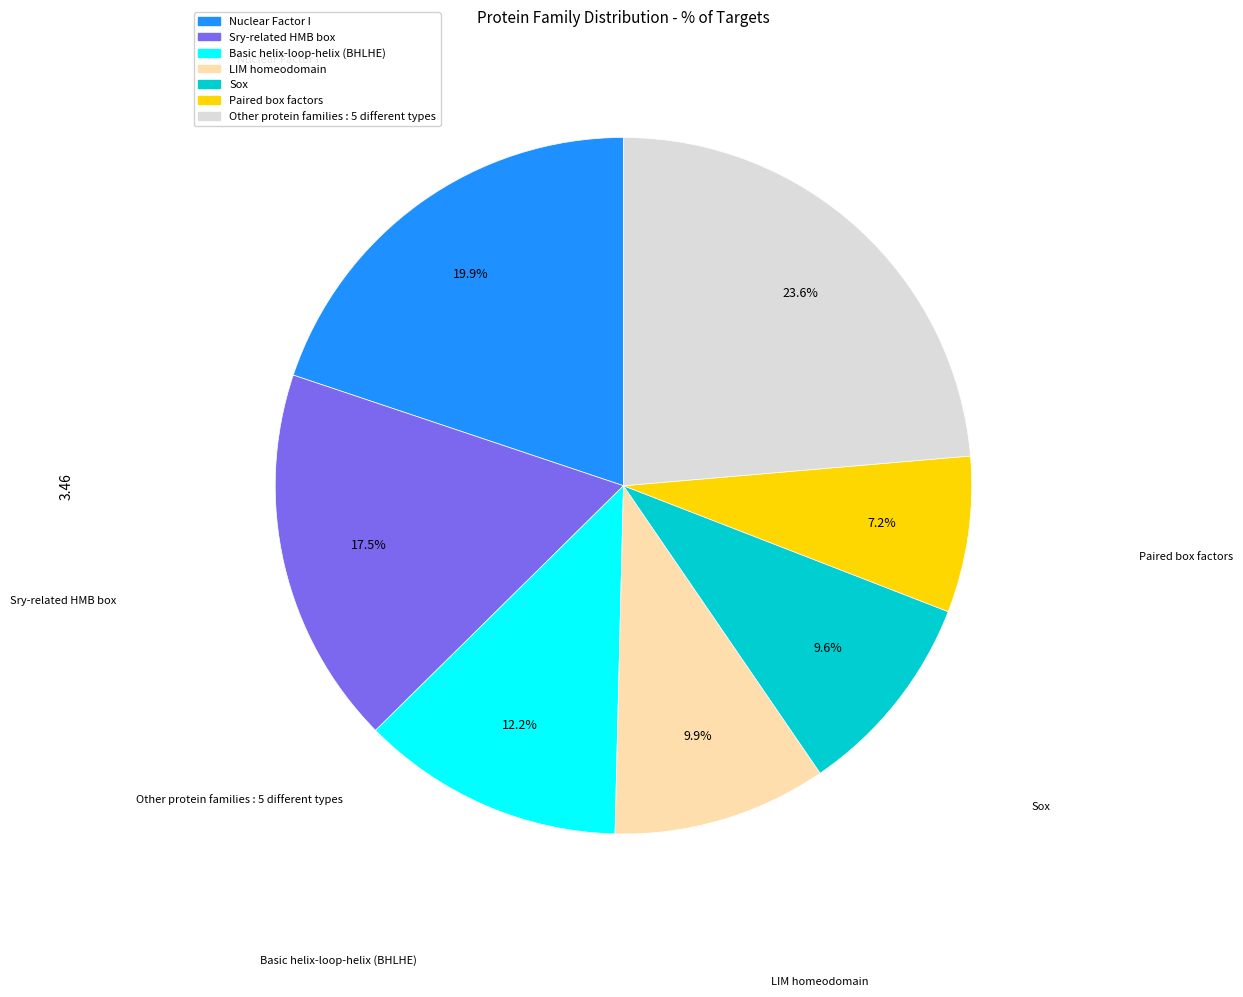

Does any single category account for the majority?

No